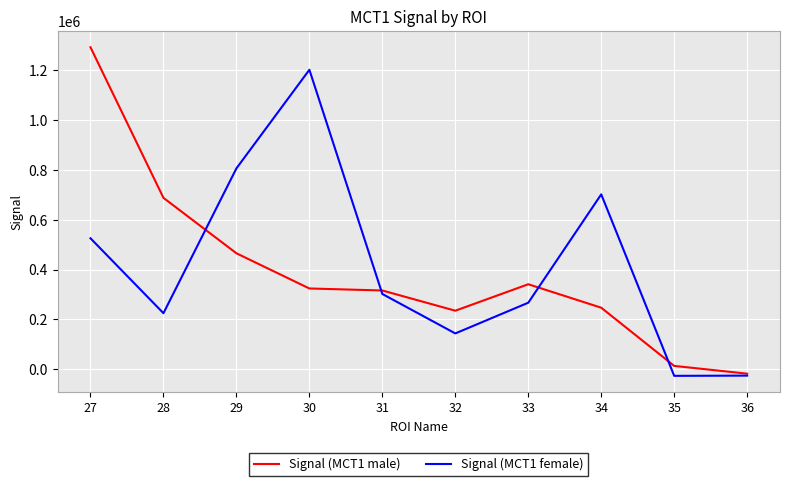

What are all the series names shown in the legend?

Signal (MCT1 male), Signal (MCT1 female)